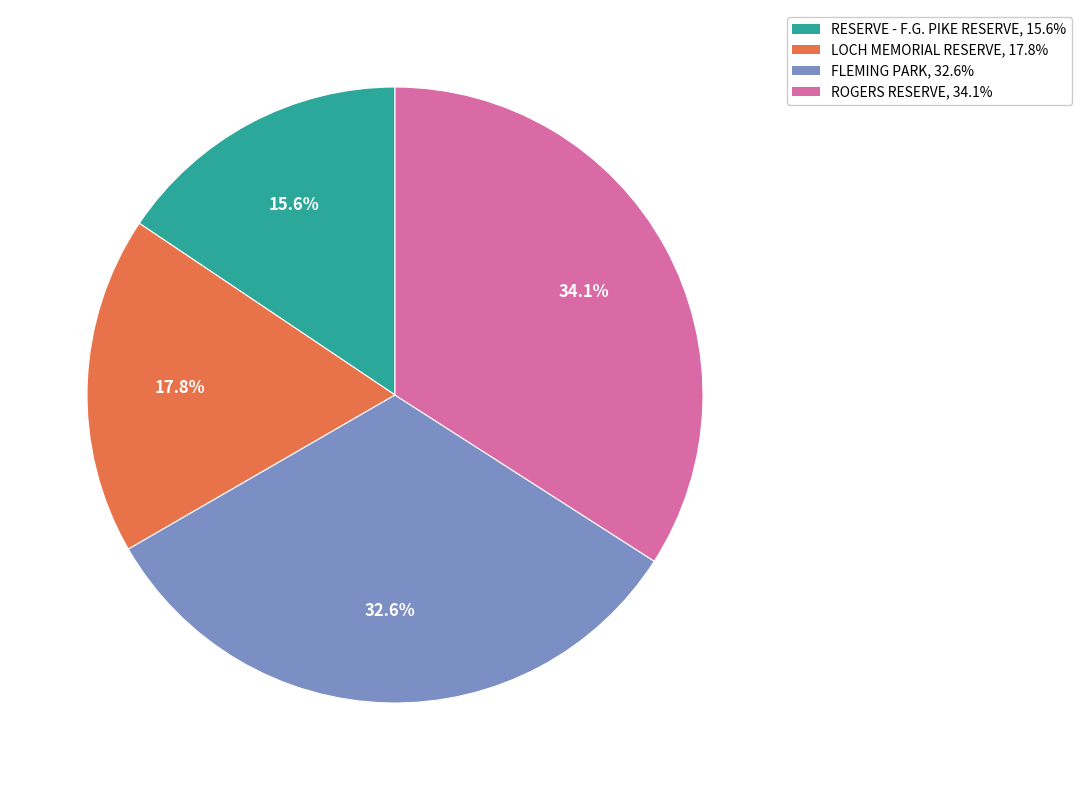

Is the sum of RESERVE - F.G. PIKE RESERVE and FLEMING PARK greater than half?

No